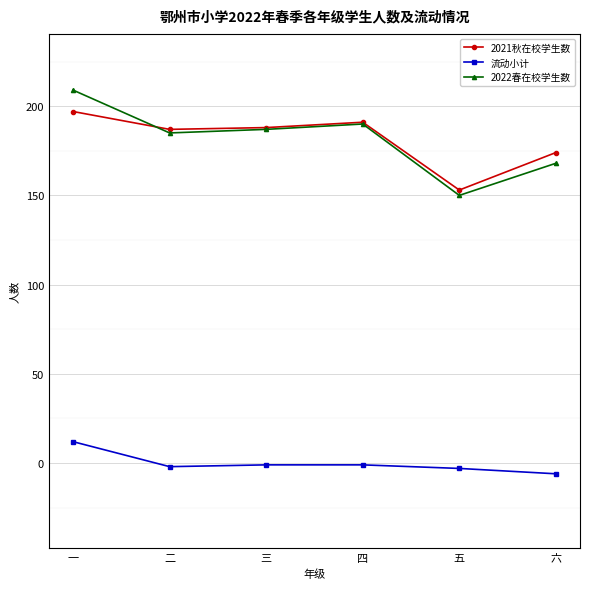

At which category is the sum across all series the highest?

一